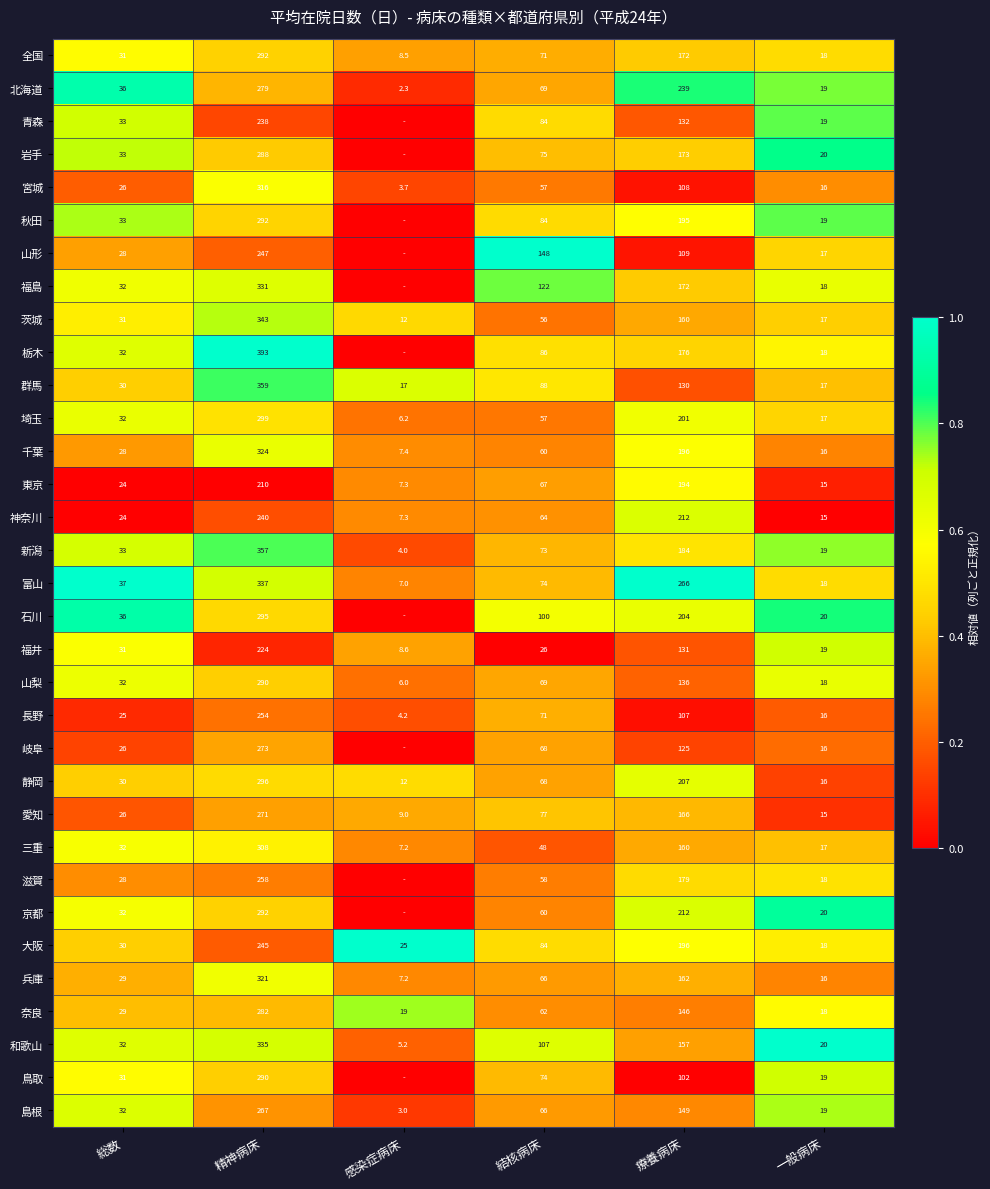

True or false: 和歌山 has a value of 1.0 at 総数.

False